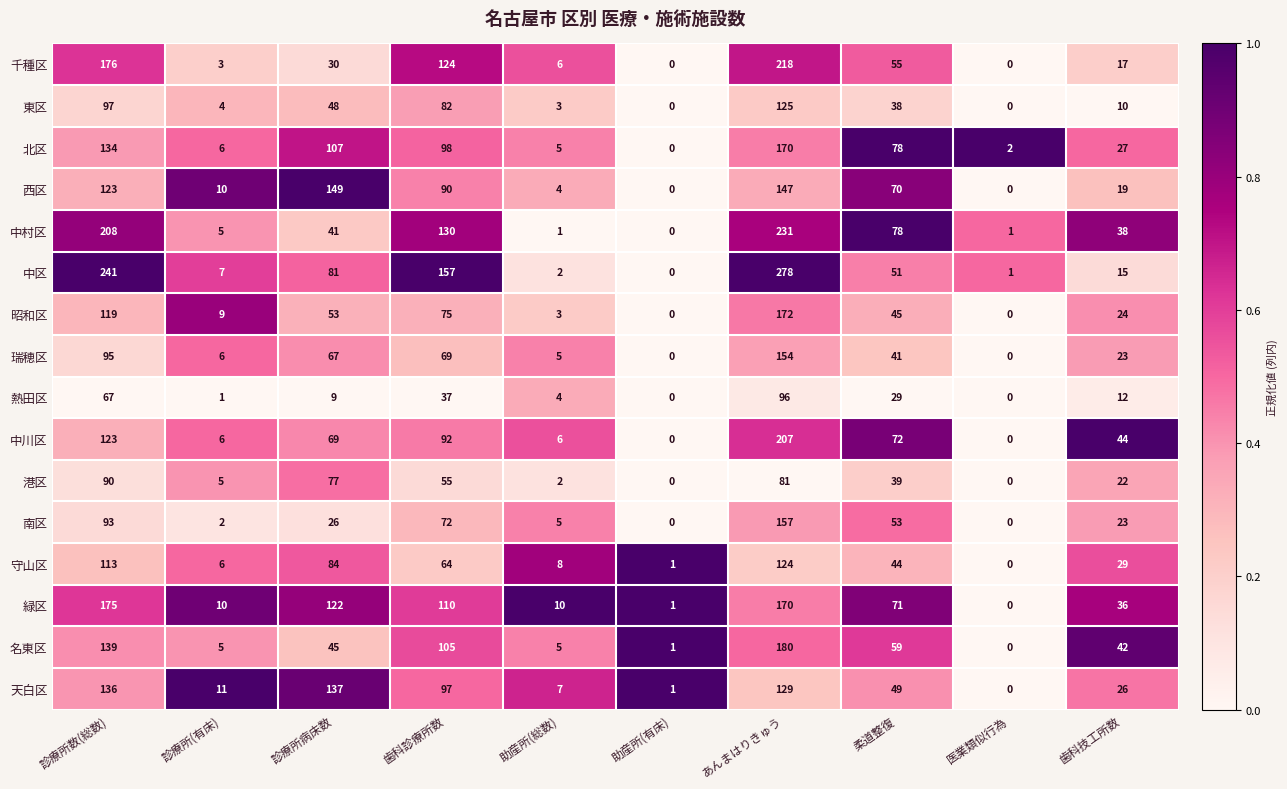

At which label does 北区 first exceed 78?

診療所数(総数)